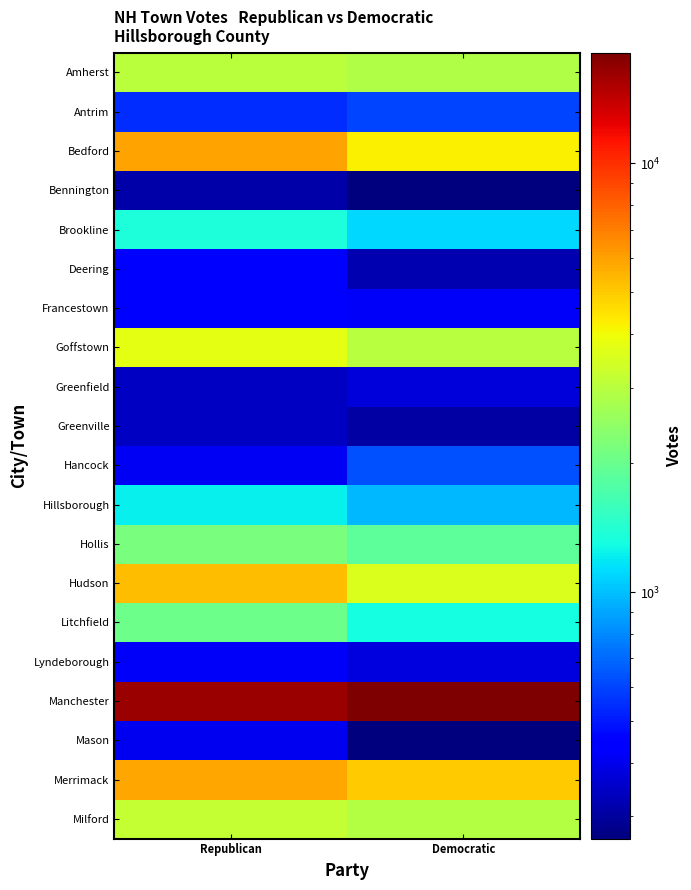

Between Democratic and Republican, which is larger?

Republican